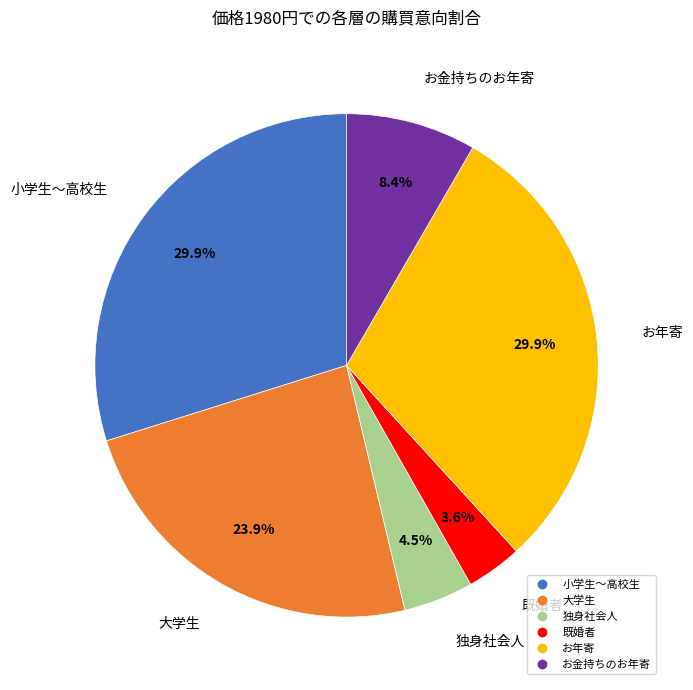

Is there any slice that represents more than half of the pie?

No